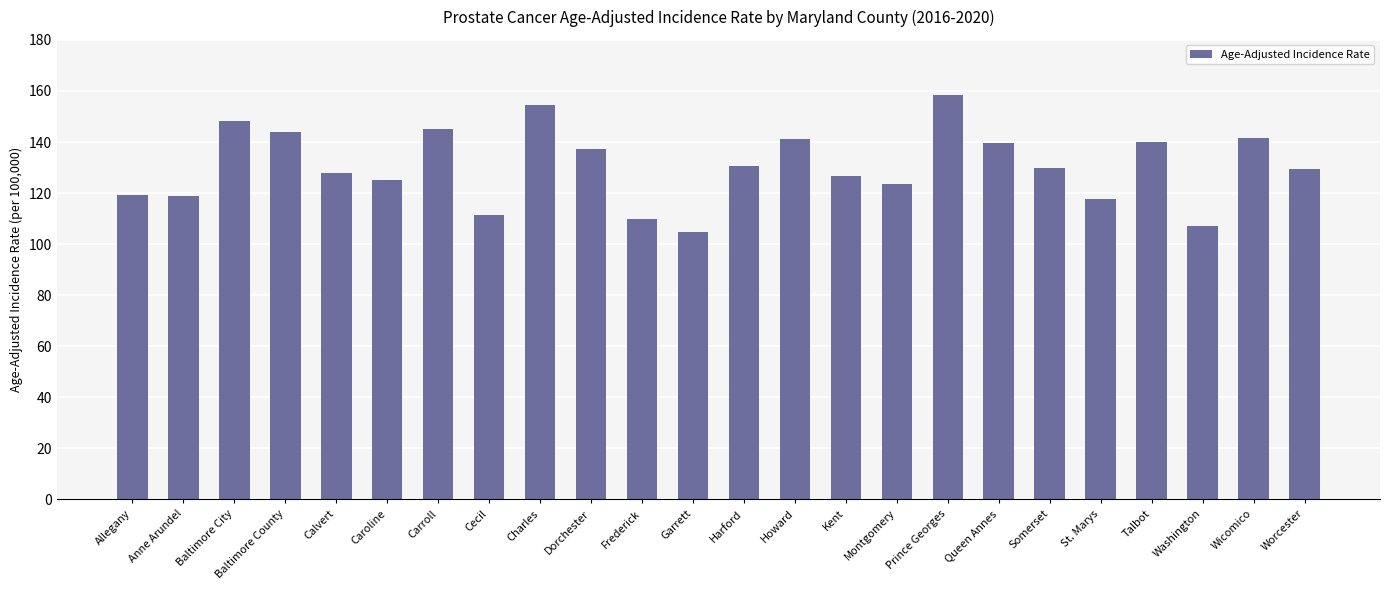

Are the bars horizontal?

No